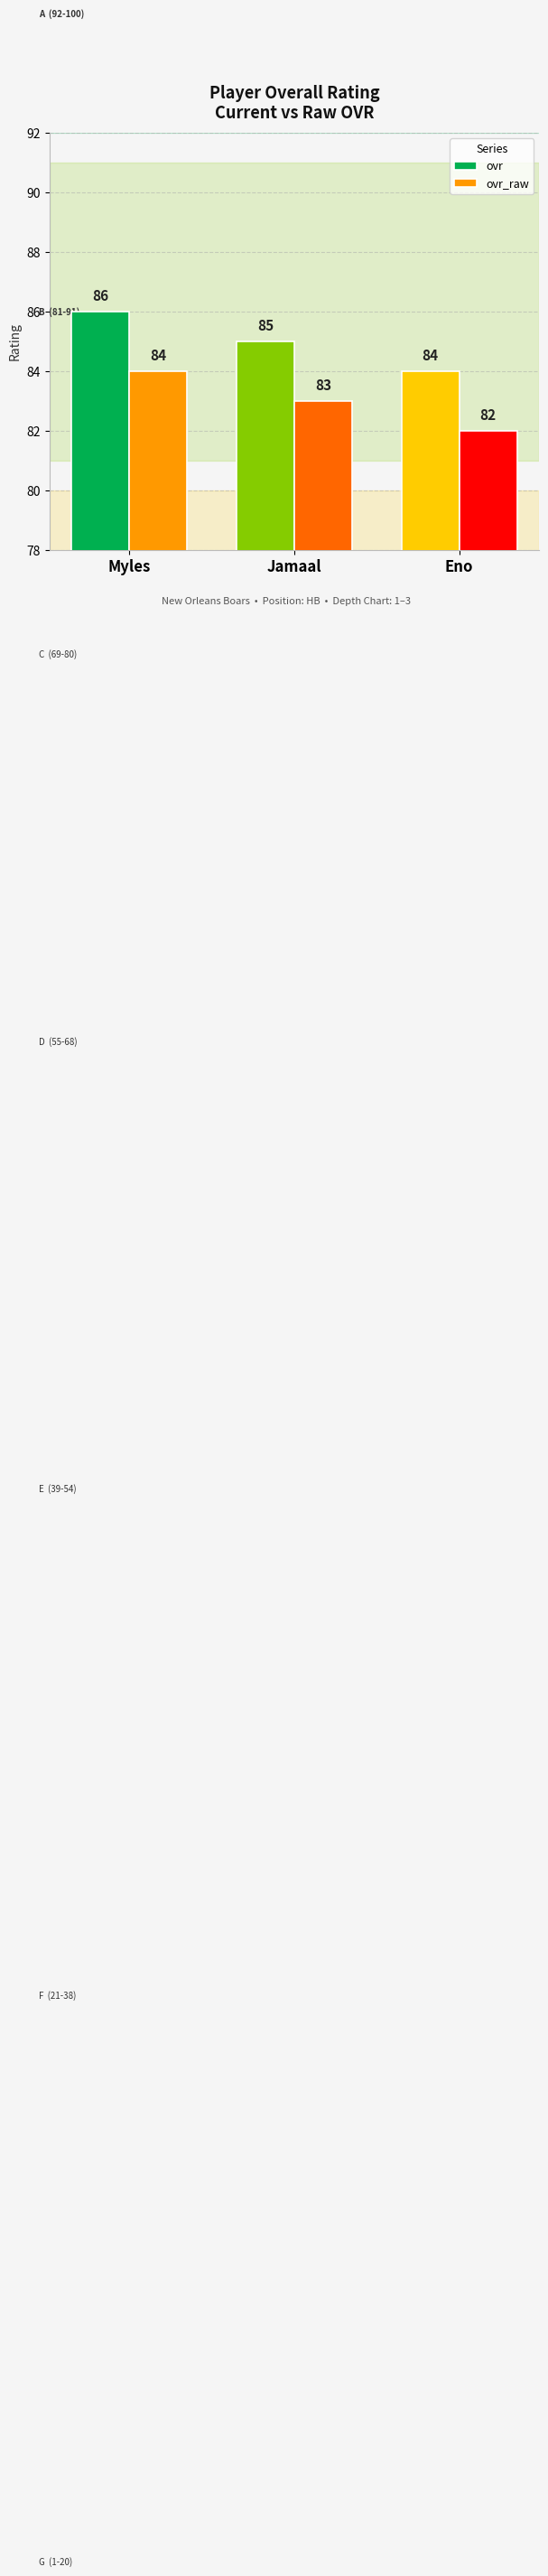

List the labels in order of ovr_raw value, largest first.

Myles, Jamaal, Eno